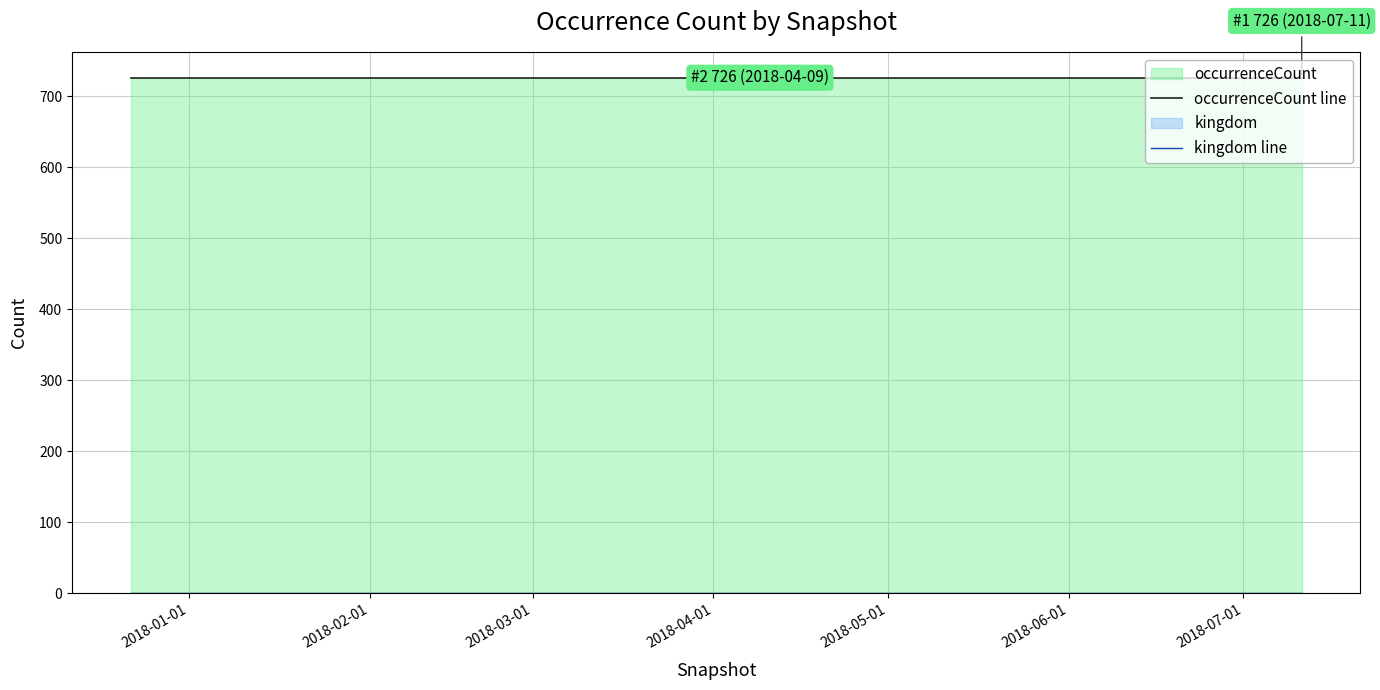

What is the maximum value shown in the chart?

726